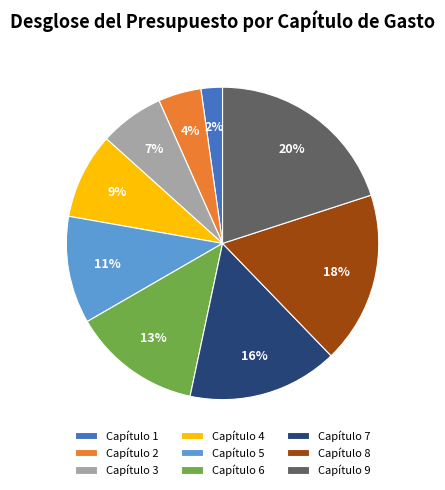

Is it true that Capítulo 5 is 11% of the pie?

True